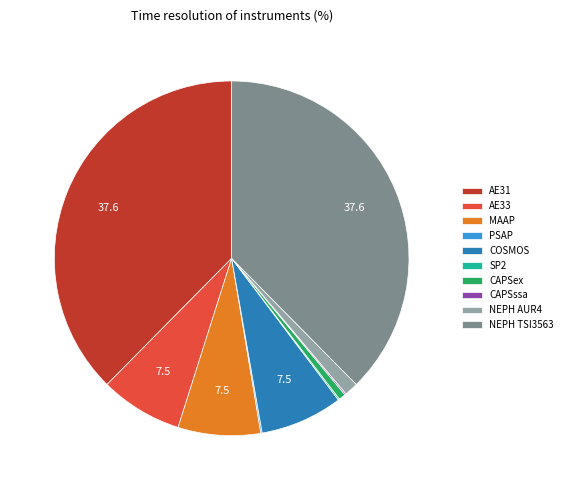

Is it true that NEPH AUR4 is 1% of the pie?

True